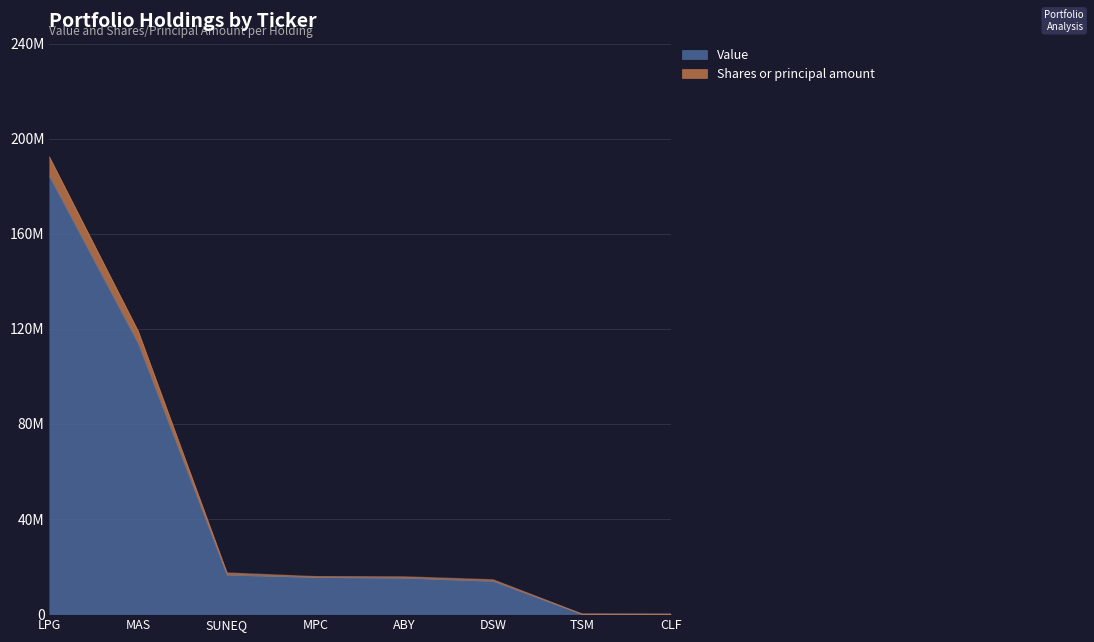

Reading right to left, what are all the values shown in this chart?

Value: CLF=27000	TSM=83000	DSW=13970000	ABY=15317000	MPC=15614000	SUNEQ=16611000	MAS=113886000	LPG=184261000
Shares or principal amount: CLF=28800	TSM=86900	DSW=14470000	ABY=15722000	MPC=15814000	SUNEQ=17346000	MAS=119016000	LPG=192275837